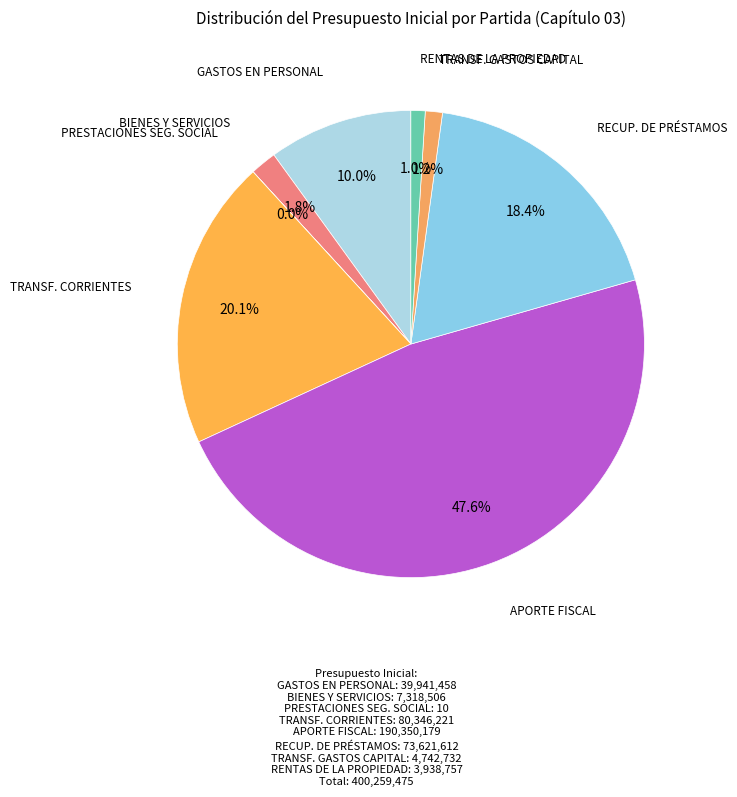

To the nearest percent, what is the average slice percentage?

12%